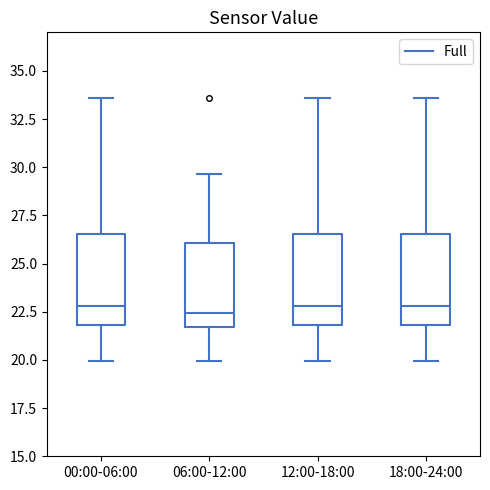

Reading left to right, transcribe this box plot: for each box, give where its median line is, the range the box spans, and where its two whiskers end, as read against the y-axis. The values are not printed on the chart, so give them approximately, as read against the axis.

00:00-06:00: median 23.0, box 22.0 to 26.5, whiskers 20.0 to 33.5
06:00-12:00: median 22.5, box 21.5 to 26.0, whiskers 20.0 to 29.5
12:00-18:00: median 23.0, box 22.0 to 26.5, whiskers 20.0 to 33.5
18:00-24:00: median 23.0, box 22.0 to 26.5, whiskers 20.0 to 33.5